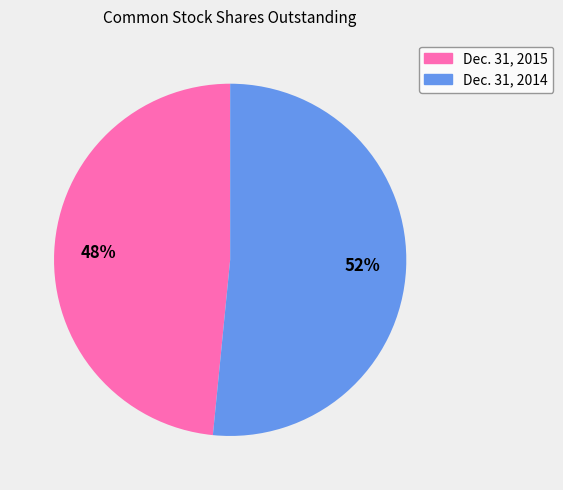

What percentage is the Dec. 31, 2014 slice, to the nearest percent?

52%